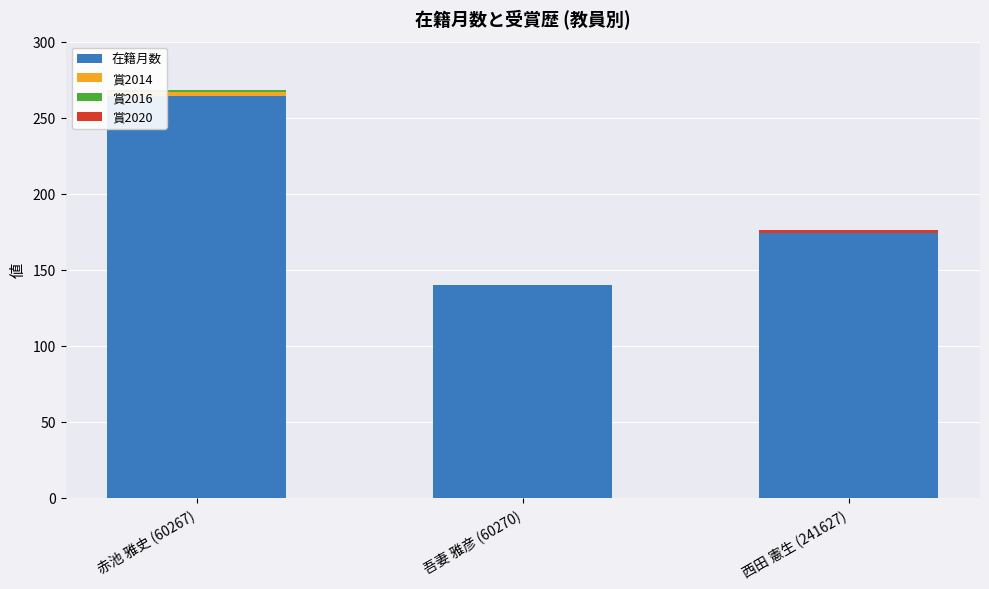

What is the highest value of the 在籍月数 series?

264